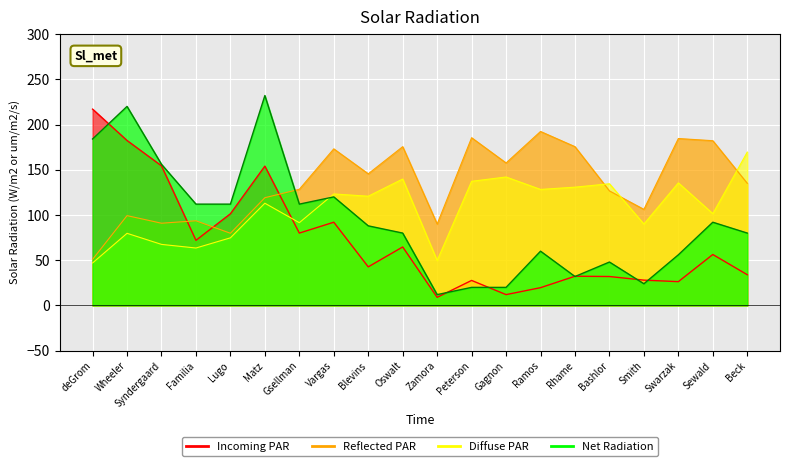

What is the sum of all Diffuse PAR values?

2139.8